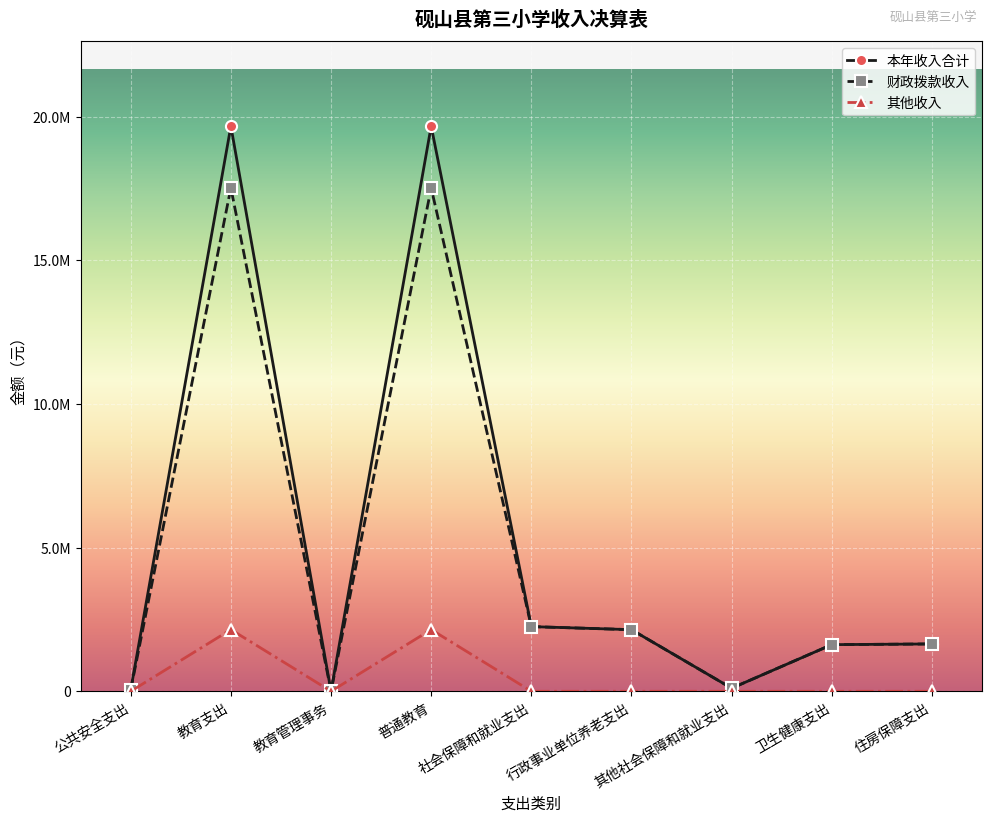

What are all the series names shown in the legend?

本年收入合计, 财政拨款收入, 其他收入